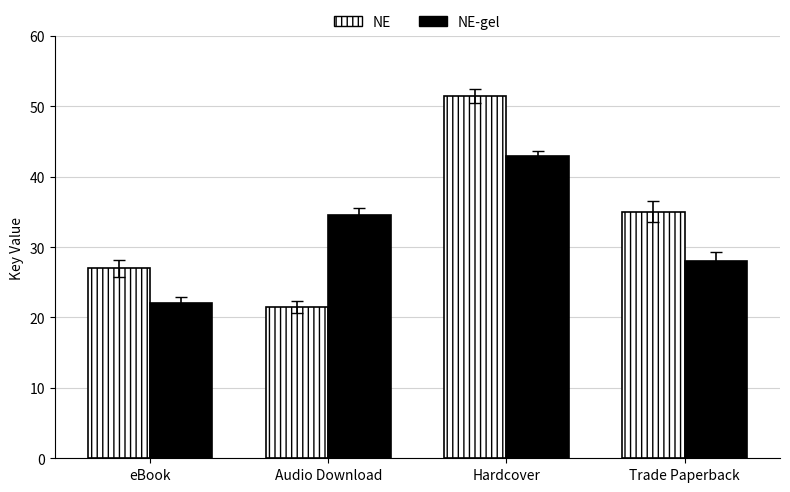

How many data points in NE-gel are above 34?

2